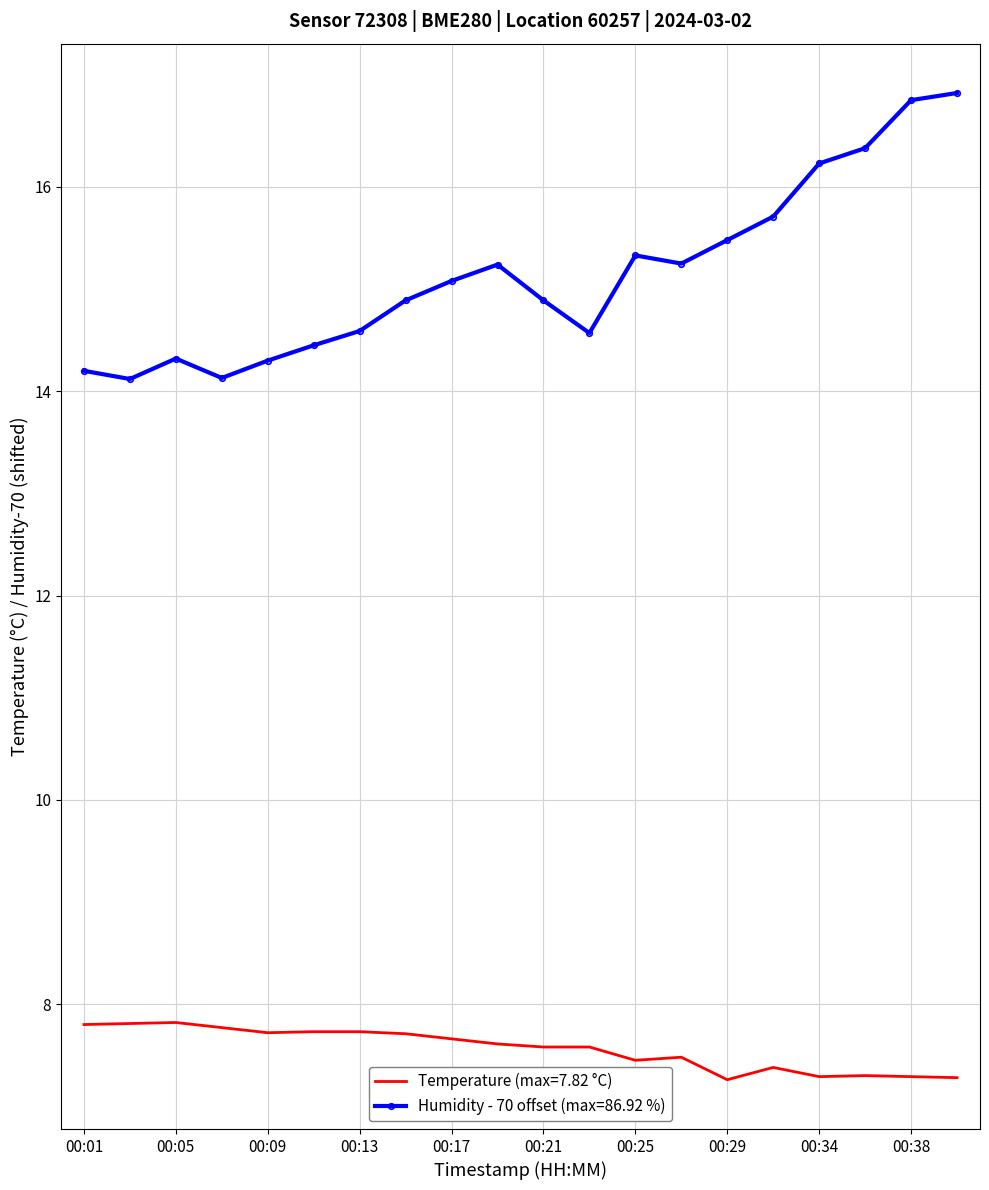

List the series in order of their peak value, highest first.

Humidity - 70 offset (max=86.92 %), Temperature (max=7.82 °C)